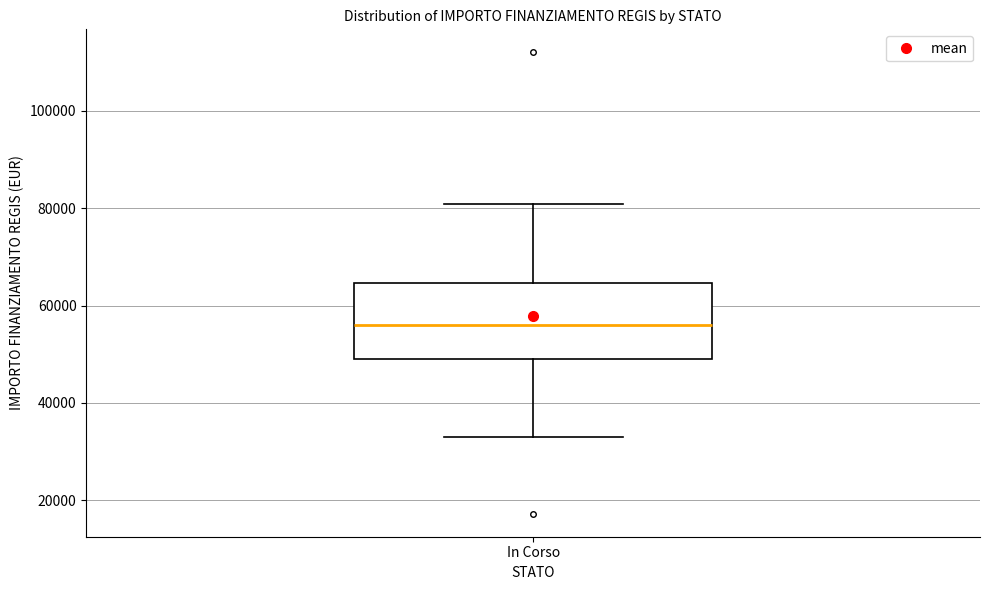

Transcribe this box plot: give where the median line is, the range the box spans, and where the two whiskers end, as read against the y-axis. The values are not printed on the chart, so give them approximately, as read against the axis.

median 56000, box 50000 to 64000, whiskers 32000 to 80000